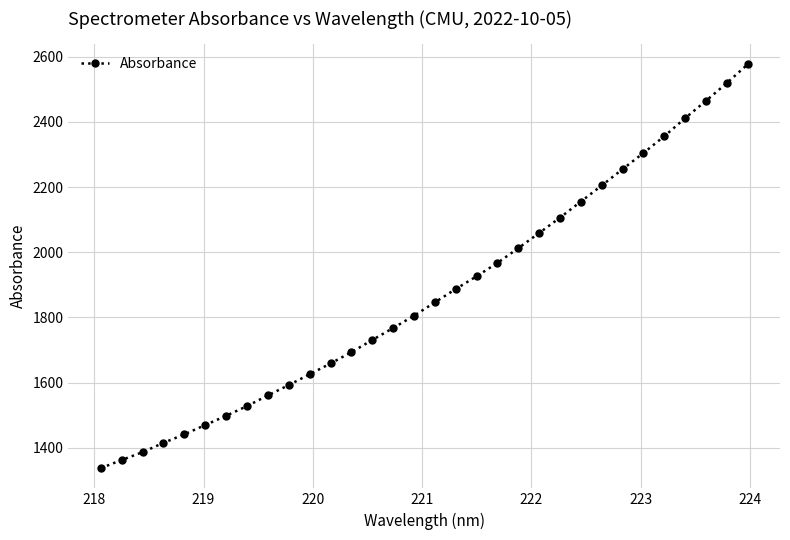

What is the difference between the maximum and minimum values?

1239.4